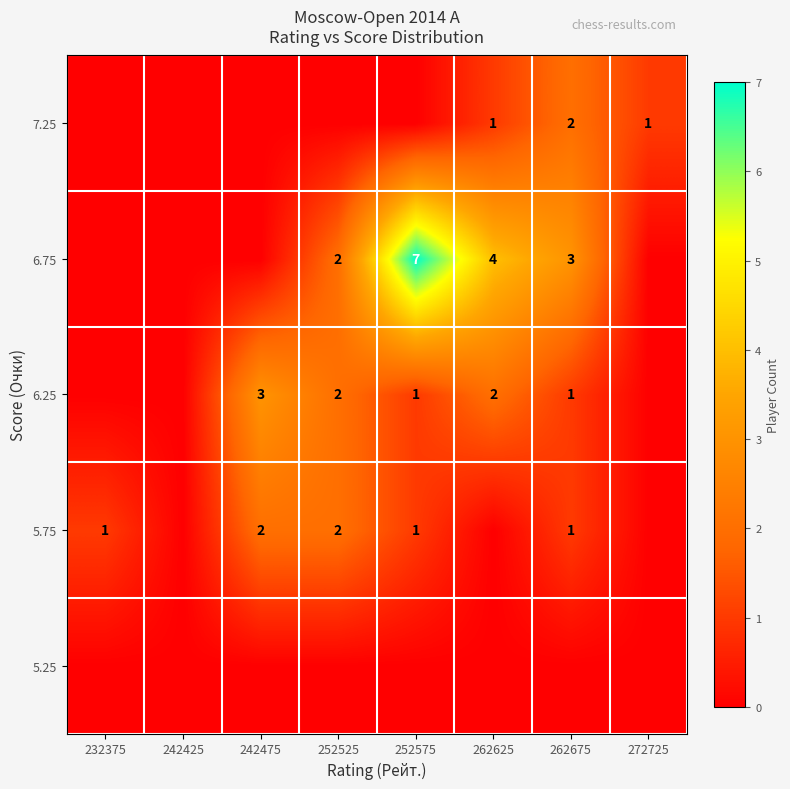

The 6.75 series shows 3 at 262675. True or false?

True